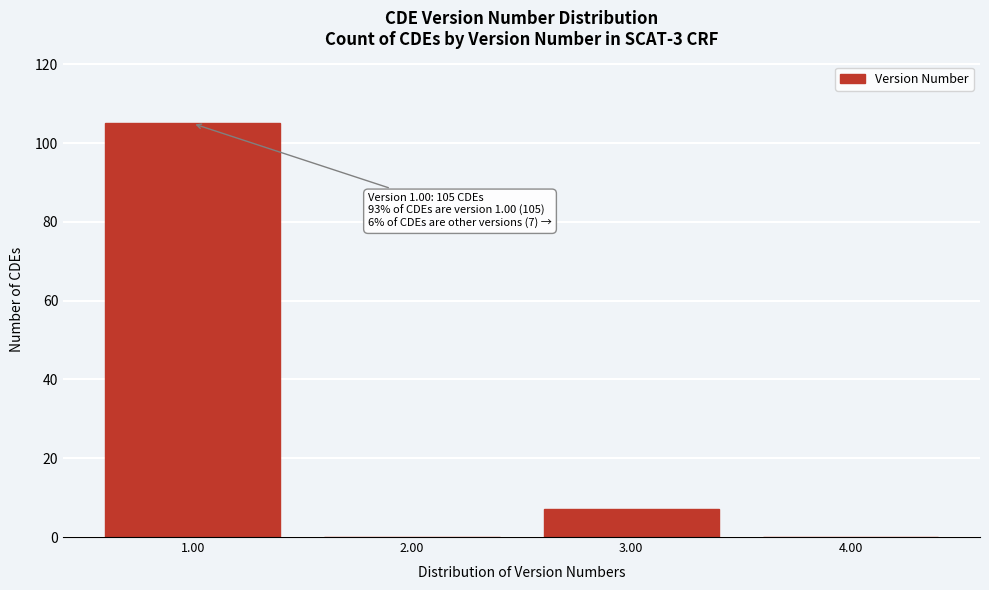

Over which range of the x-axis is the bar tallest?

0.5 to 1.5